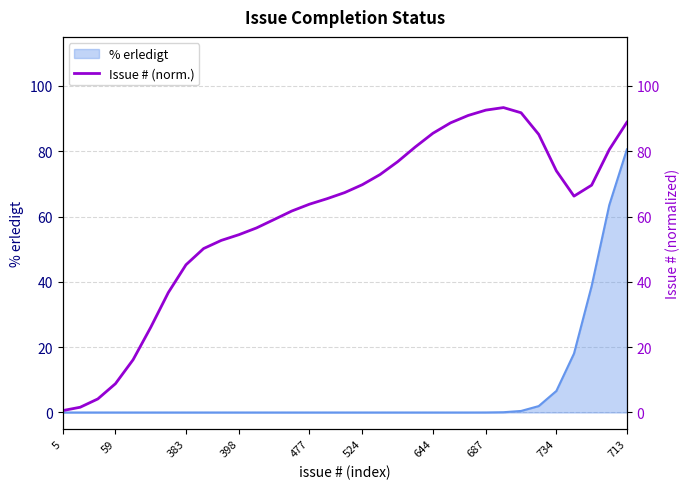

Is it true that % erledigt equals 0.0 at 5?

True